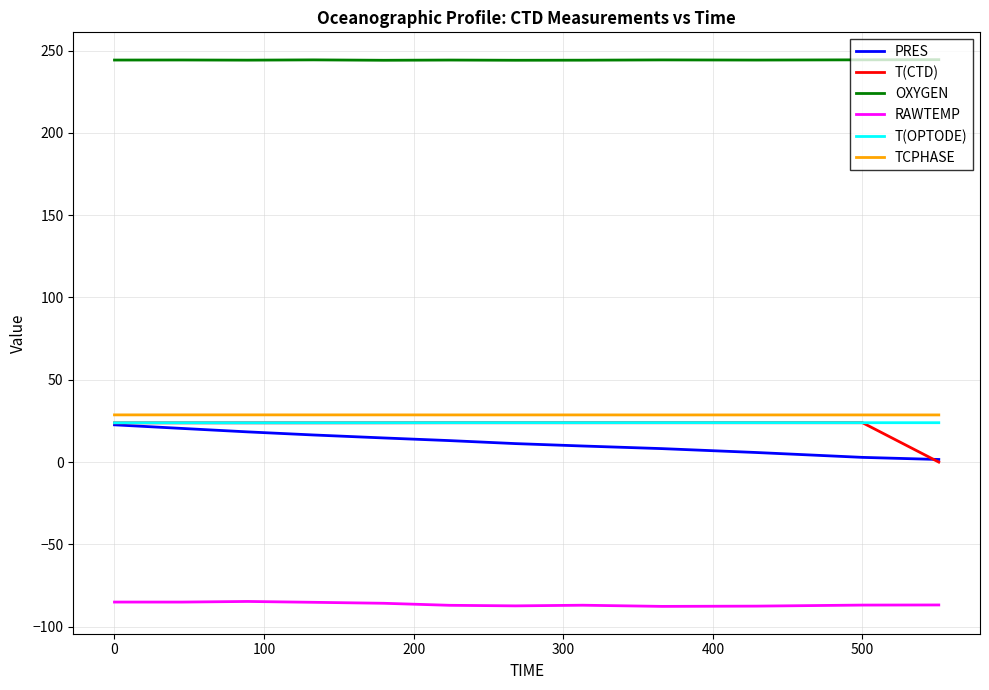

How many TCPHASE values are between 28 and 29?

12